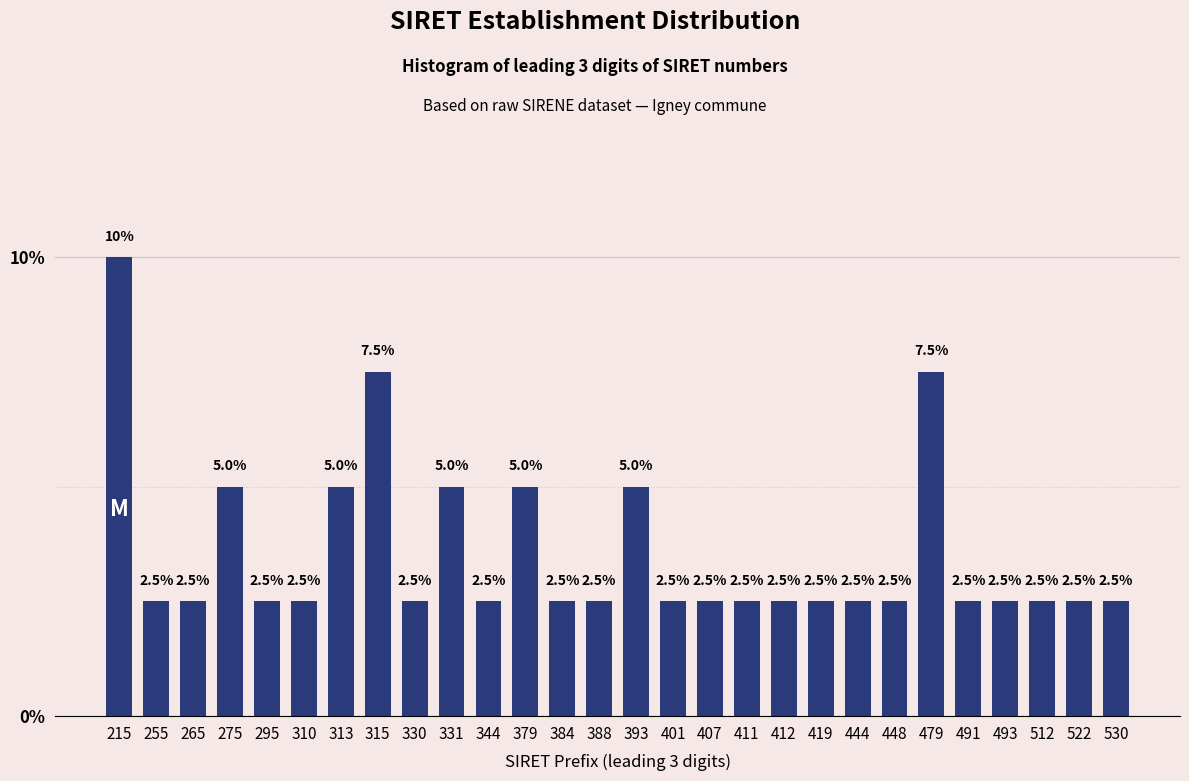

Reading left to right, extract all data points from this chart.

215=10.0	255=2.5	265=2.5	275=5.0	295=2.5	310=2.5	313=5.0	315=7.5	330=2.5	331=5.0	344=2.5	379=5.0	384=2.5	388=2.5	393=5.0	401=2.5	407=2.5	411=2.5	412=2.5	419=2.5	444=2.5	448=2.5	479=7.5	491=2.5	493=2.5	512=2.5	522=2.5	530=2.5